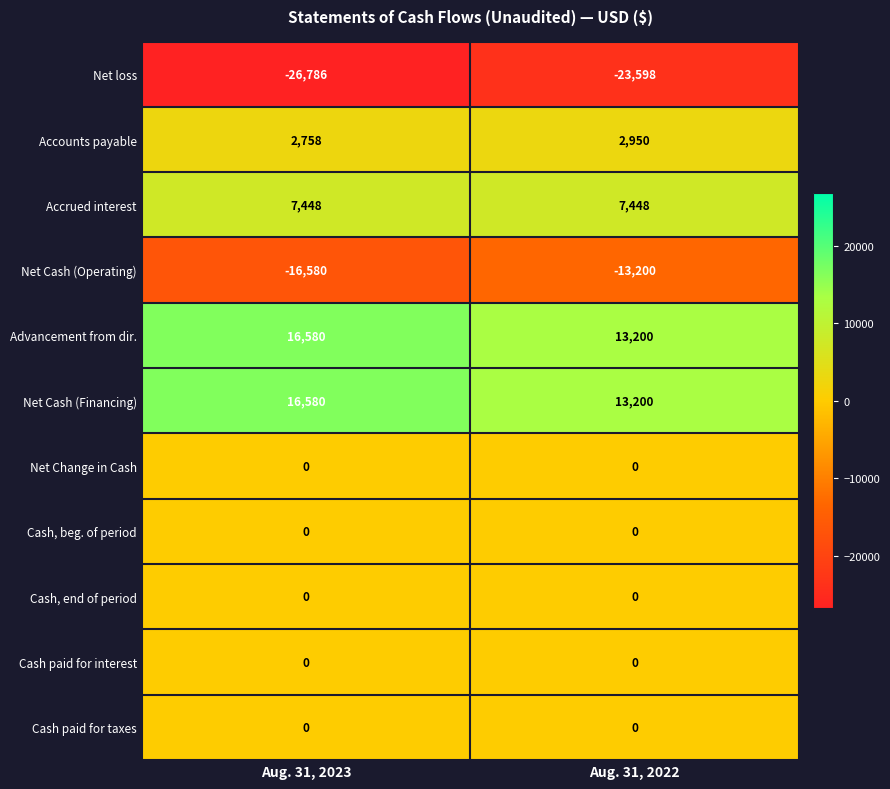

Reading left to right, transcribe all the data shown in this chart.

Net loss: Aug. 31, 2023=-26786	Aug. 31, 2022=-23598
Accounts payable: Aug. 31, 2023=2758	Aug. 31, 2022=2950
Accrued interest: Aug. 31, 2023=7448	Aug. 31, 2022=7448
Net Cash (Operating): Aug. 31, 2023=-16580	Aug. 31, 2022=-13200
Advancement from dir.: Aug. 31, 2023=16580	Aug. 31, 2022=13200
Net Cash (Financing): Aug. 31, 2023=16580	Aug. 31, 2022=13200
Net Change in Cash: Aug. 31, 2023=0	Aug. 31, 2022=0
Cash, beg. of period: Aug. 31, 2023=0	Aug. 31, 2022=0
Cash, end of period: Aug. 31, 2023=0	Aug. 31, 2022=0
Cash paid for interest: Aug. 31, 2023=0	Aug. 31, 2022=0
Cash paid for taxes: Aug. 31, 2023=0	Aug. 31, 2022=0